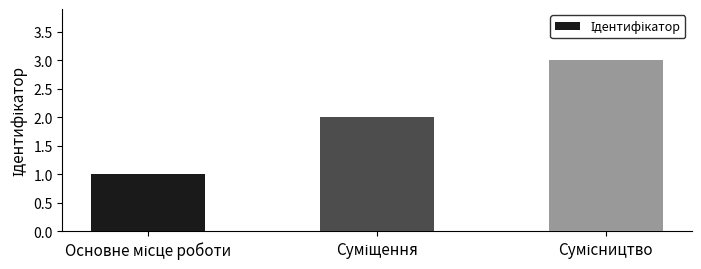

What is the maximum value shown in the chart?

3